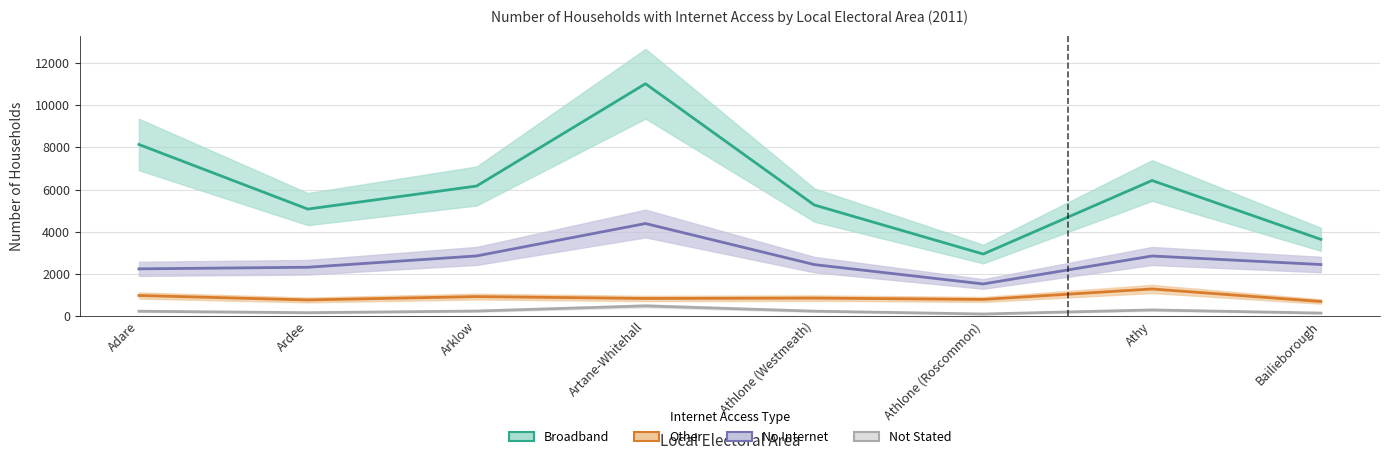

List the series in order of their peak value, lowest first.

Not Stated, Other, No, Broadband